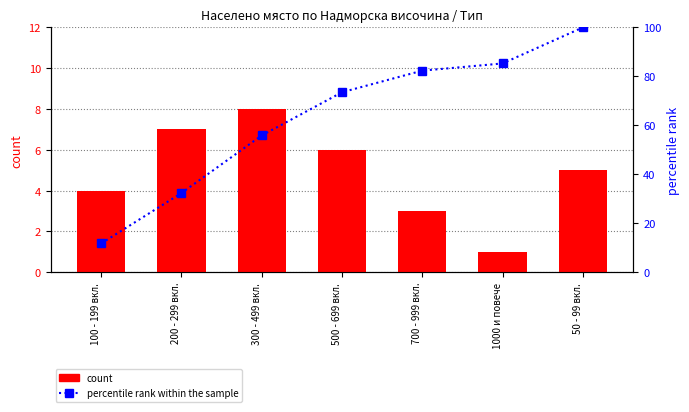

Are the bars horizontal?

No